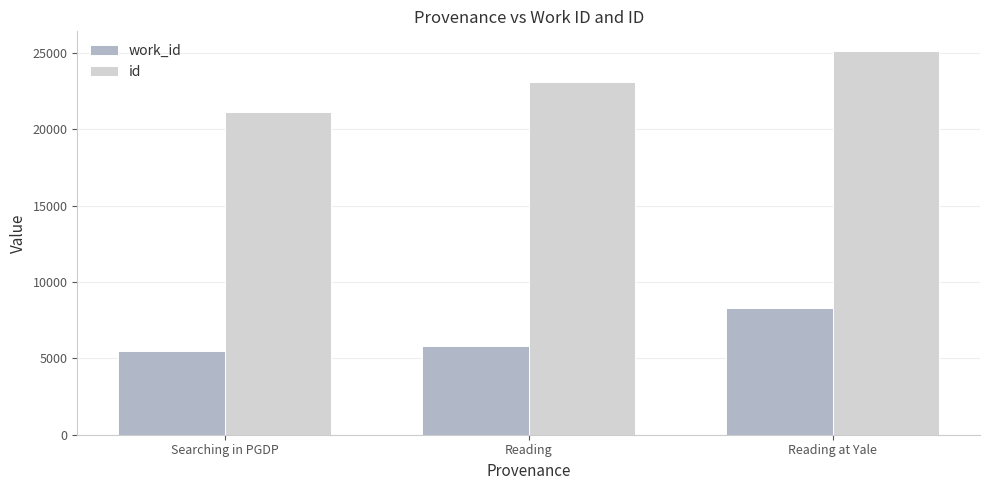

True or false: id has a value of 25167 at Reading at Yale.

True